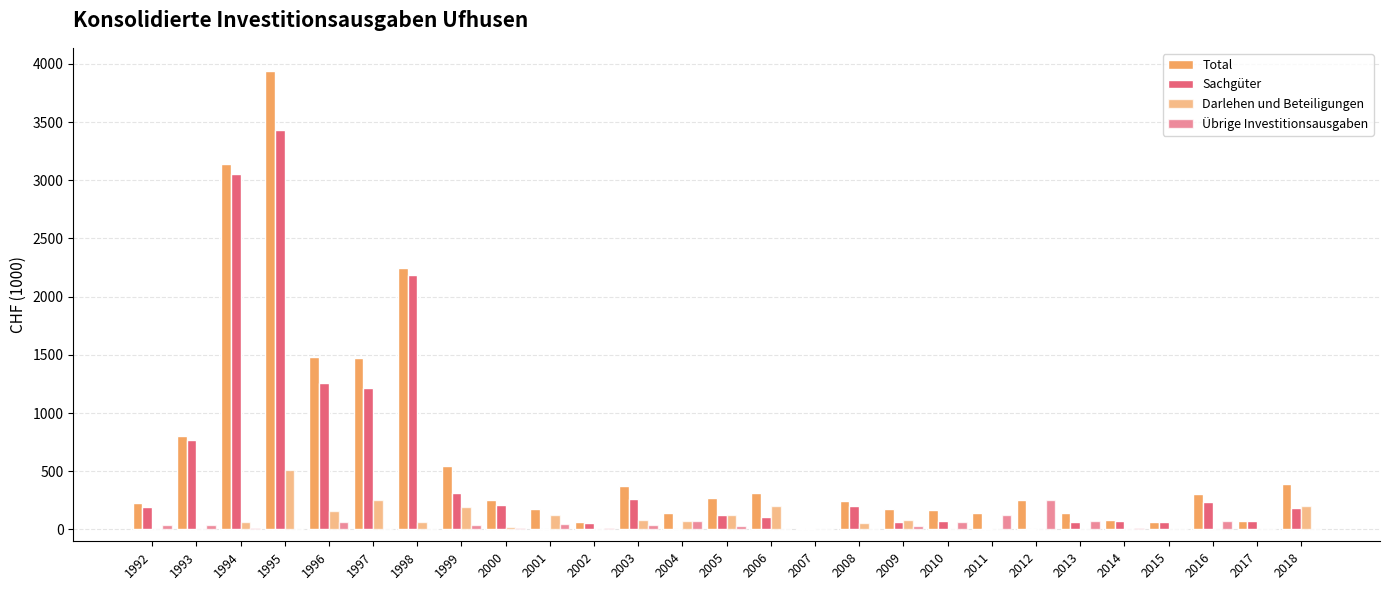

How many groups of bars are there?

27